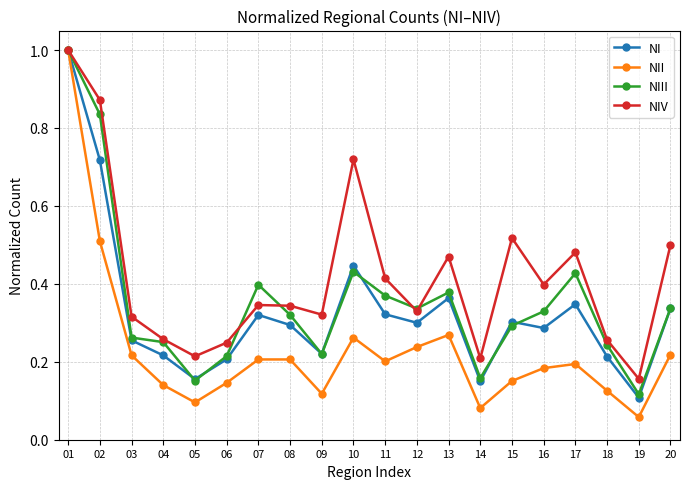

Which series has the widest spread of values?

NII